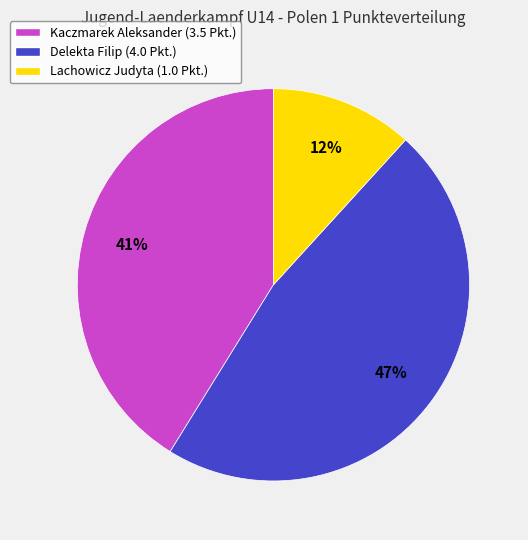

Between Delekta Filip and Kaczmarek Aleksander, which is larger?

Delekta Filip